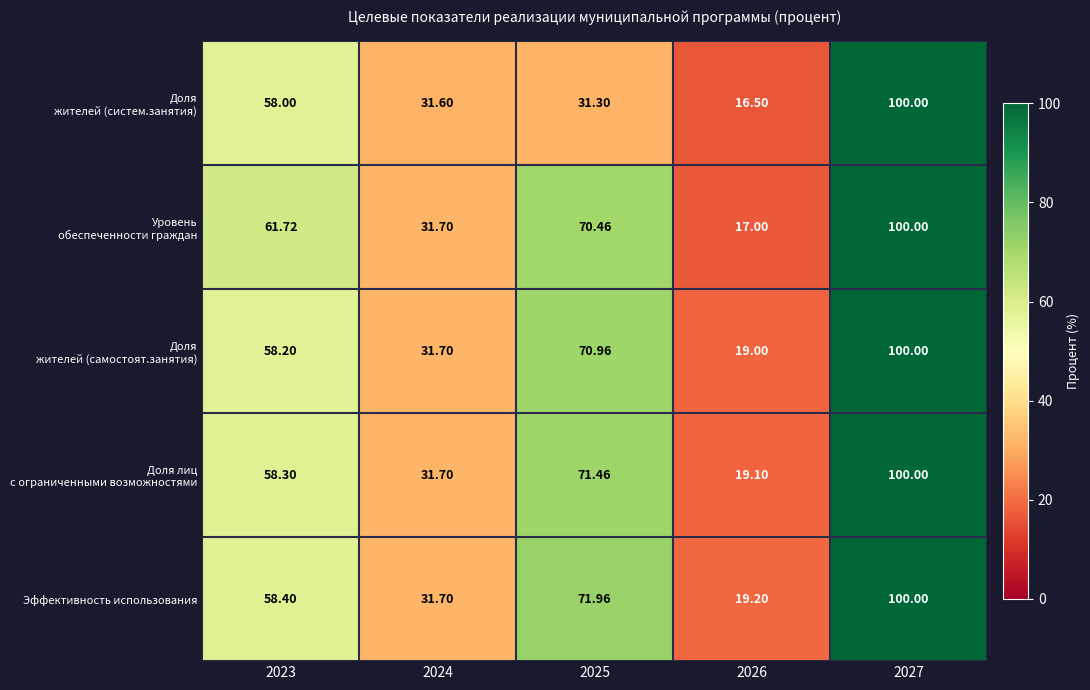

Which series has the largest total across all categories?

Эффективность использования